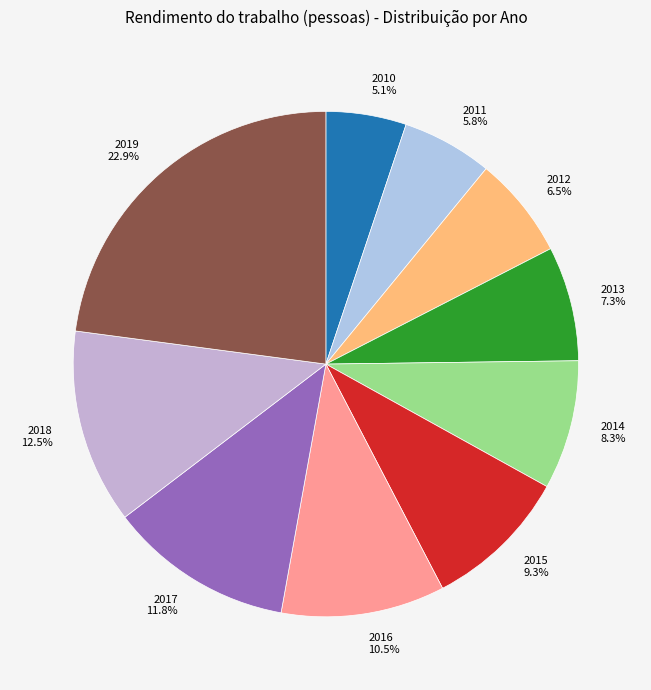

To the nearest percent, what portion does 2017 represent?

12%